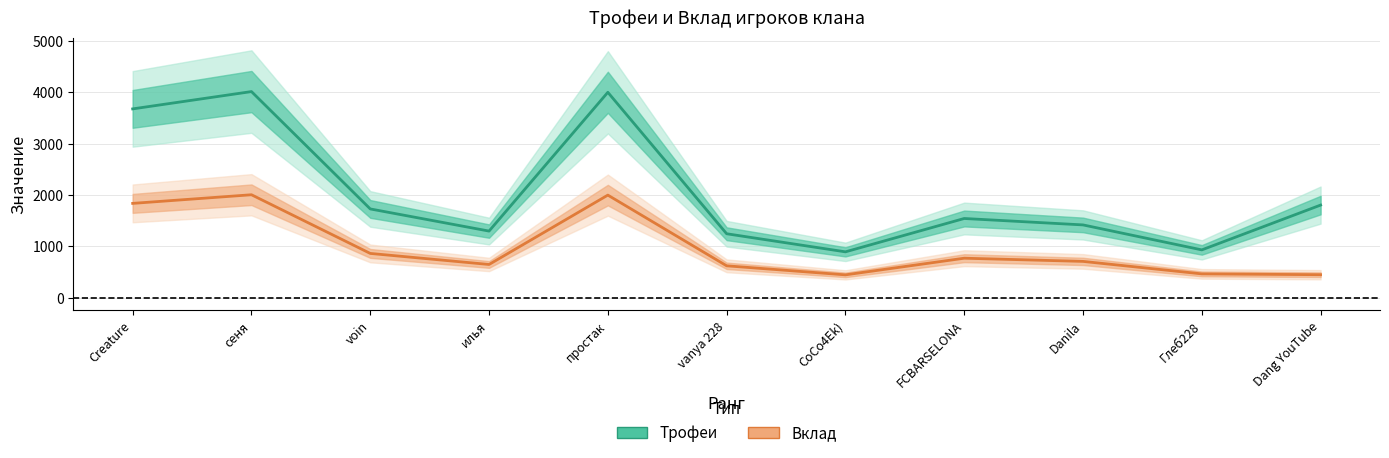

True or false: Вклад has a value of 865 at voin.

True